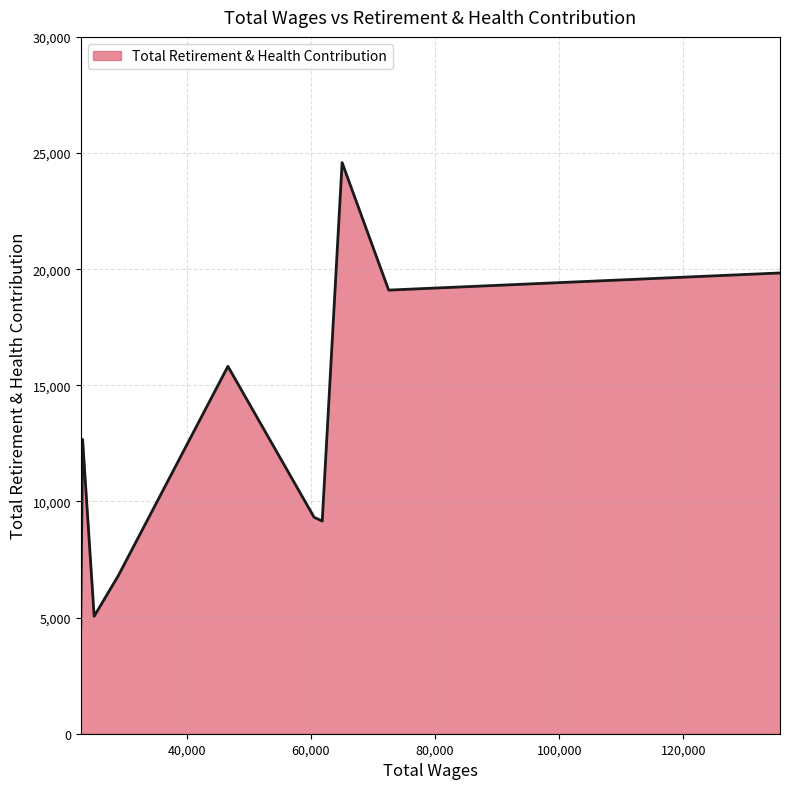

What is the difference between the maximum and minimum values?

20010